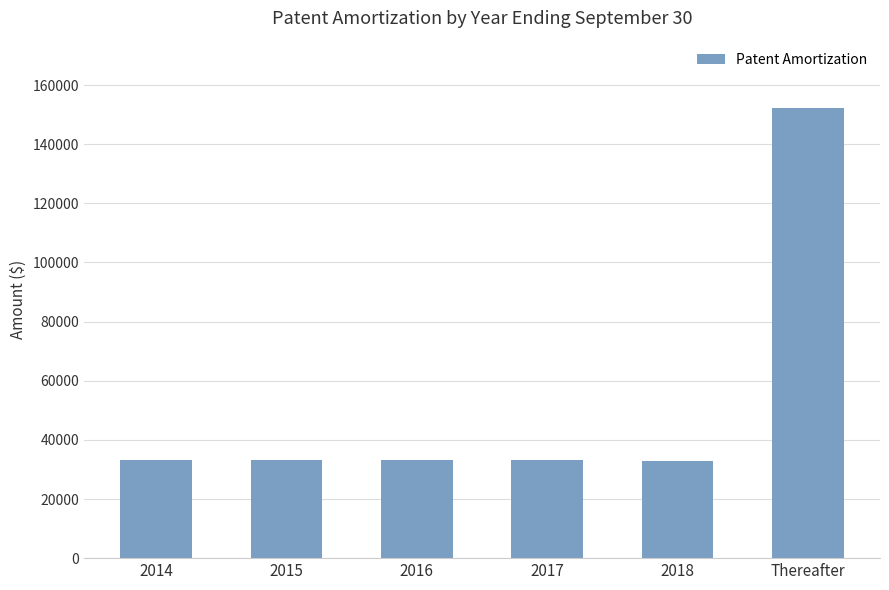

Which has a higher value, 2017 or Thereafter?

Thereafter